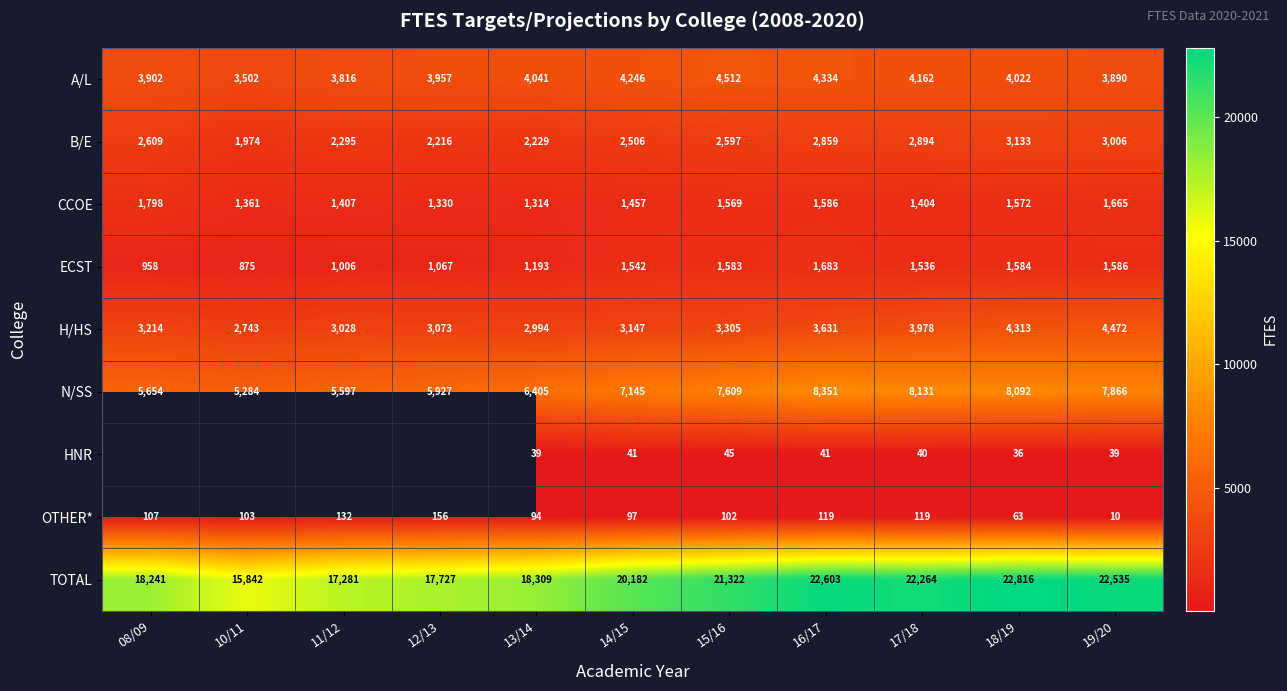

Rank the series at 13/14 from lowest to highest value.

HNR, OTHER*, ECST, CCOE, B/E, H/HS, A/L, N/SS, TOTAL